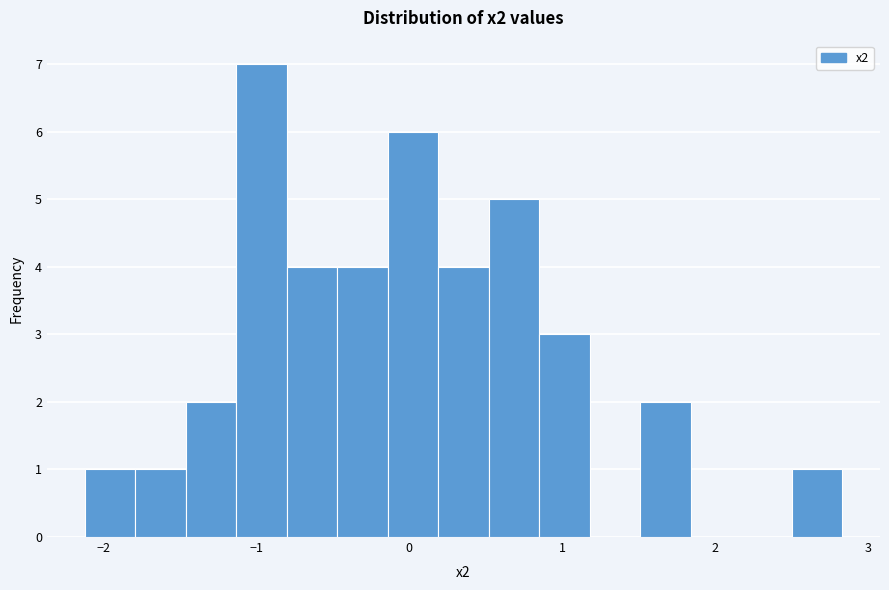

Around what value on the x-axis is the tallest bar? Give the approximate position of its centre, as read against the axis.

-1.0